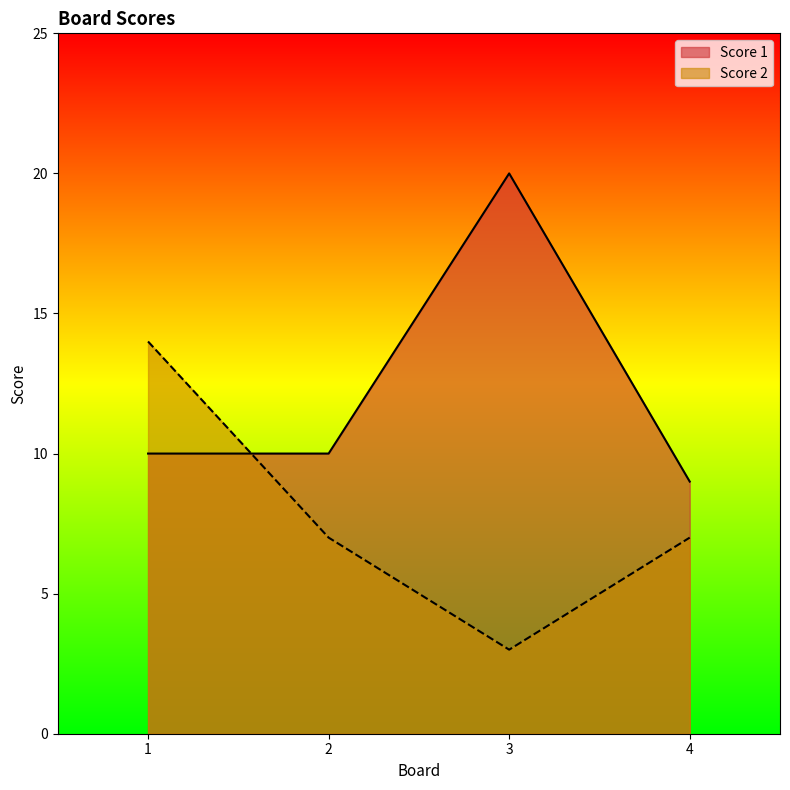

Which series changed the most between 1 and 3?

Score 2